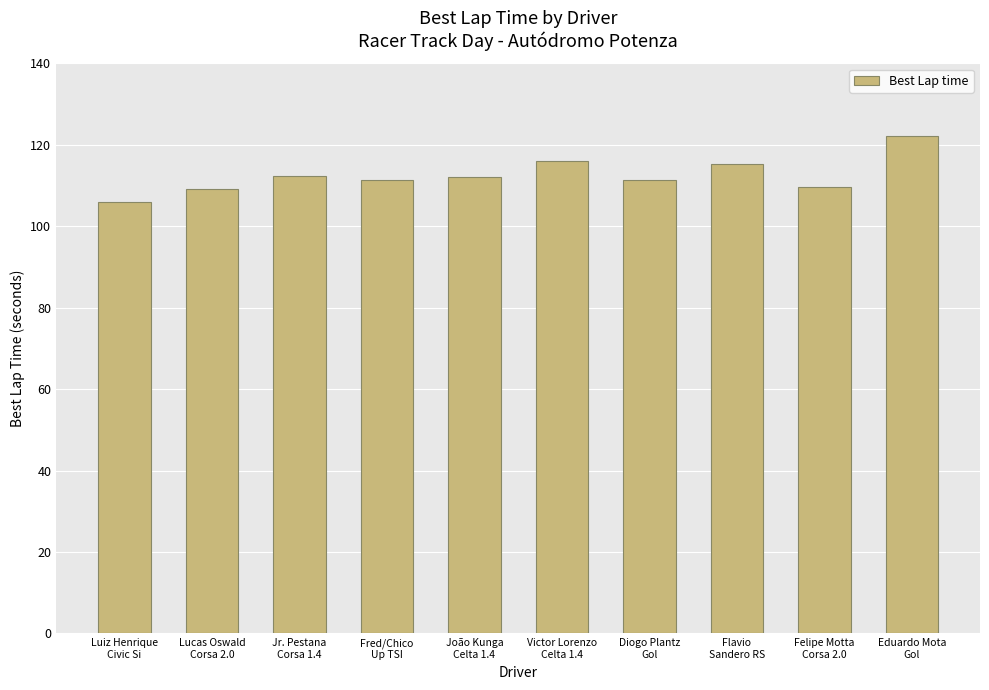

How many data points are above 112?

5